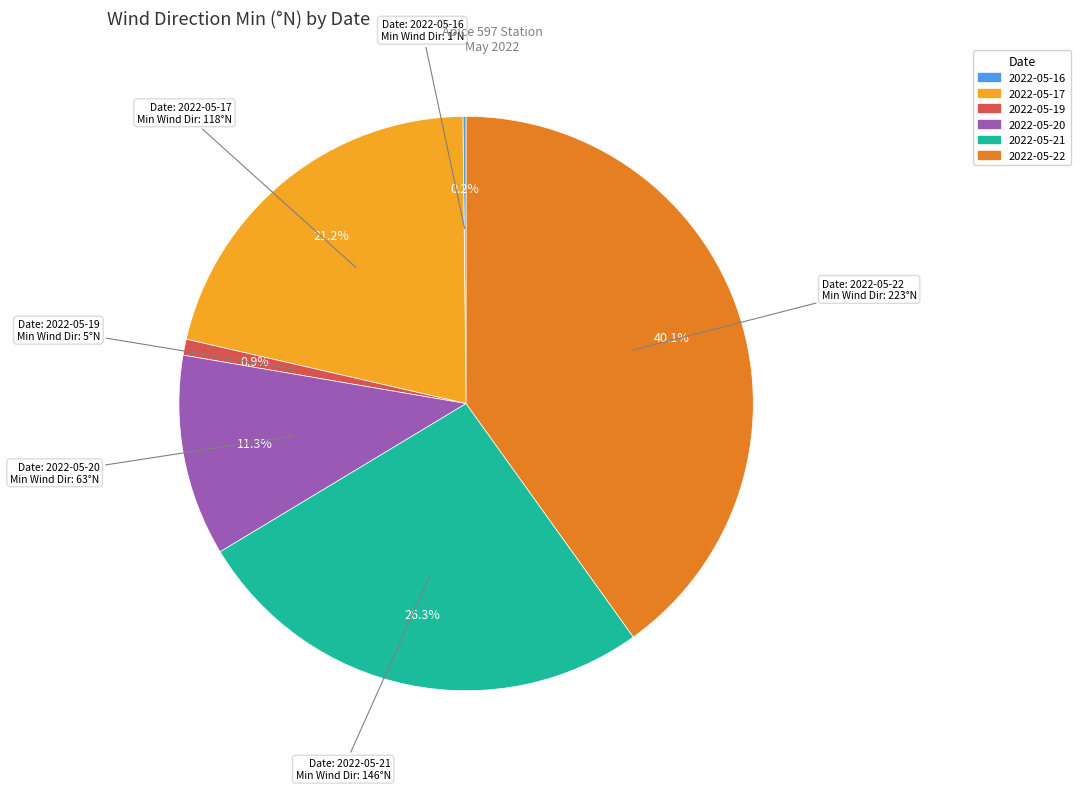

Is there any slice that represents more than half of the pie?

No